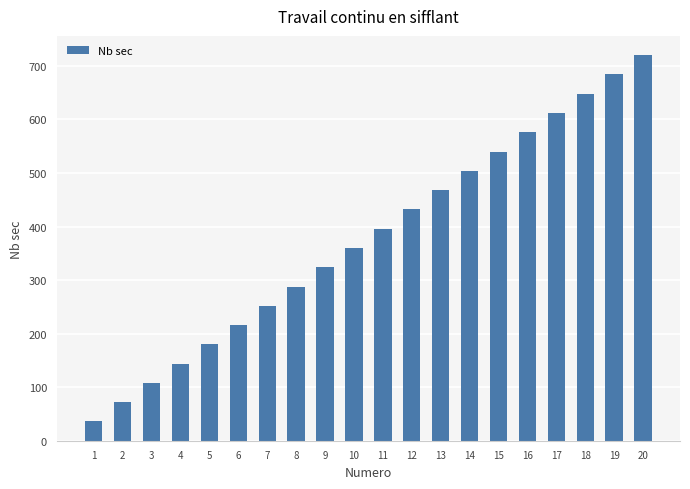

How many categories are shown in the chart?

20